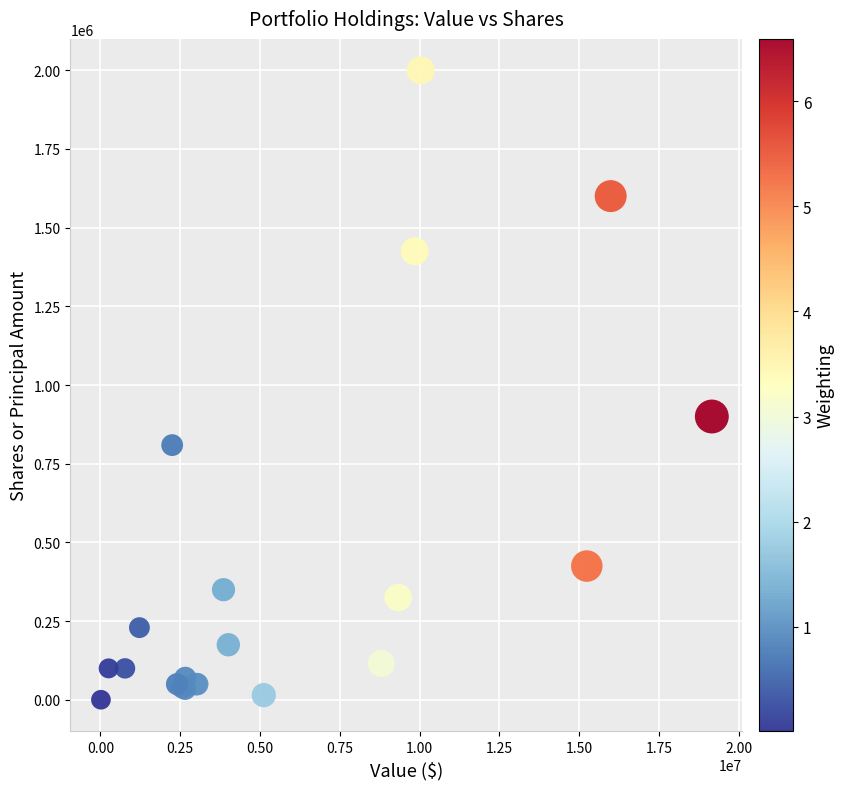

What Y value in the scatter plot is closest to 999900?

900000